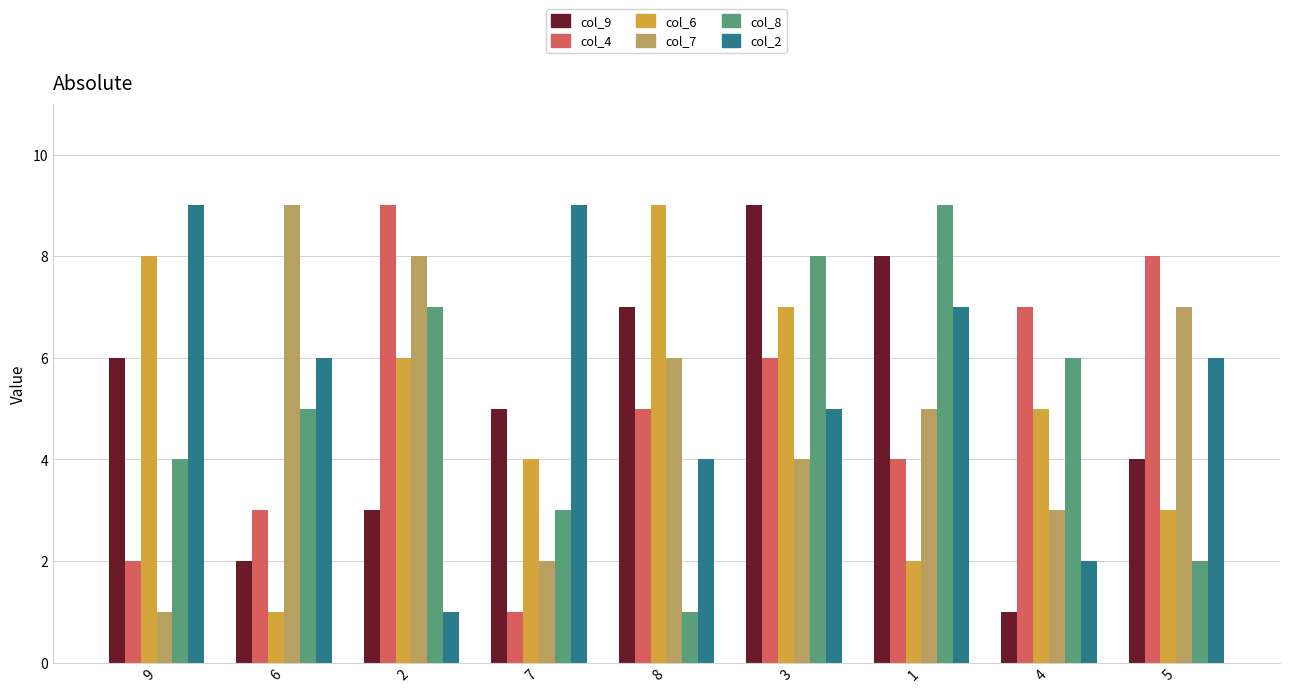

At how many categories does at least one series exceed 4?

9